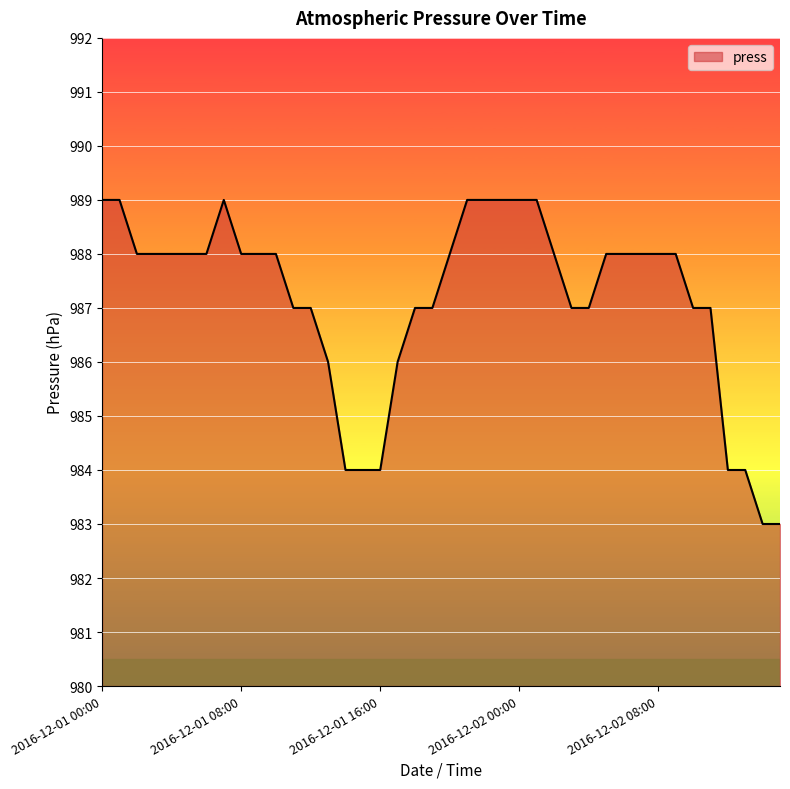

What is the greatest value displayed?

989